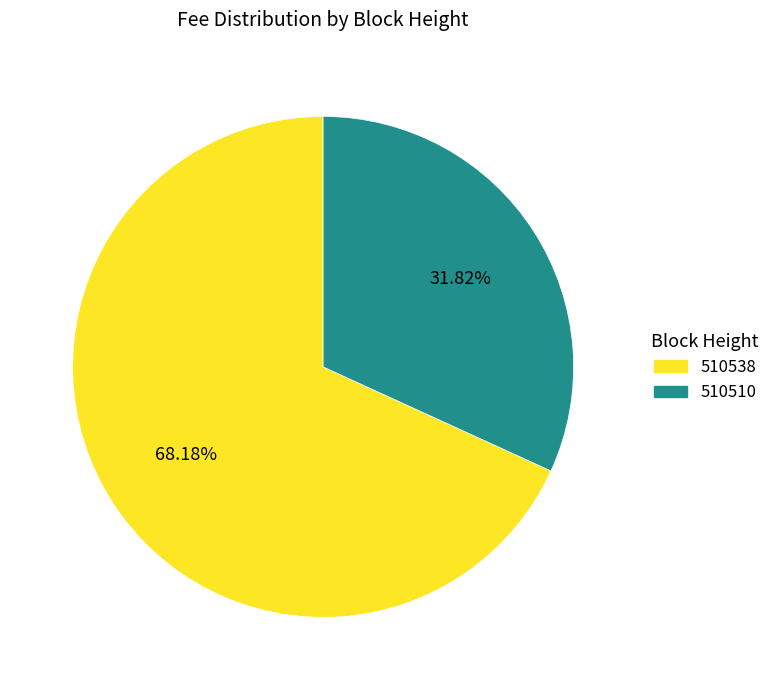

What percentage is the 510510 slice, to the nearest percent?

32%